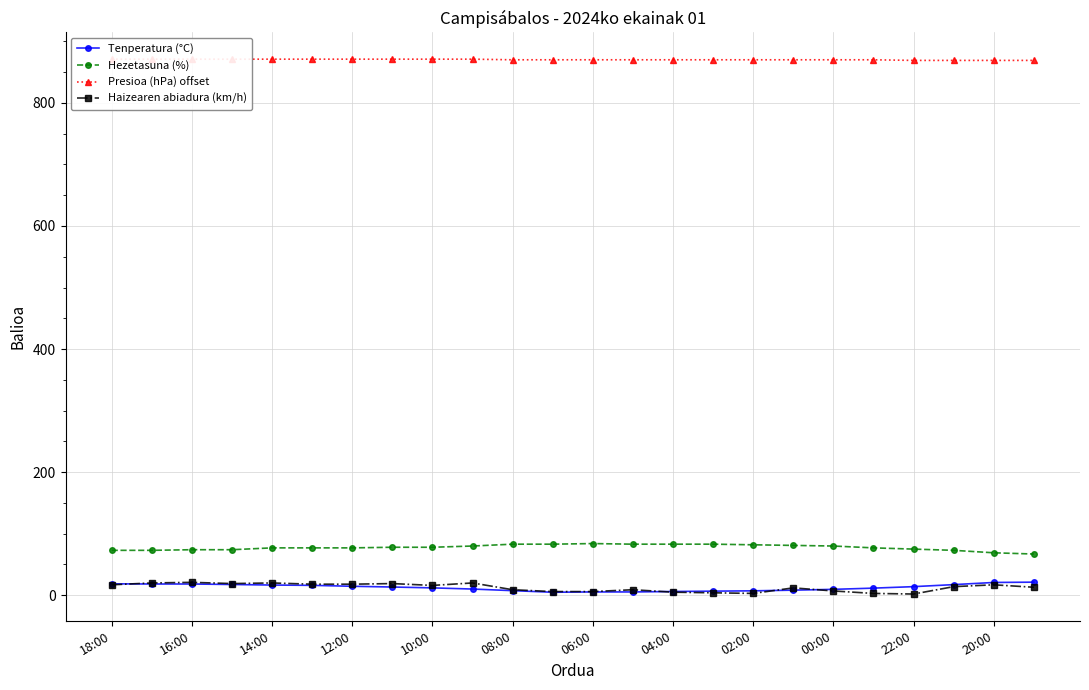

What is the highest value of the Haizearen abiadura (km/h) series?

21.0